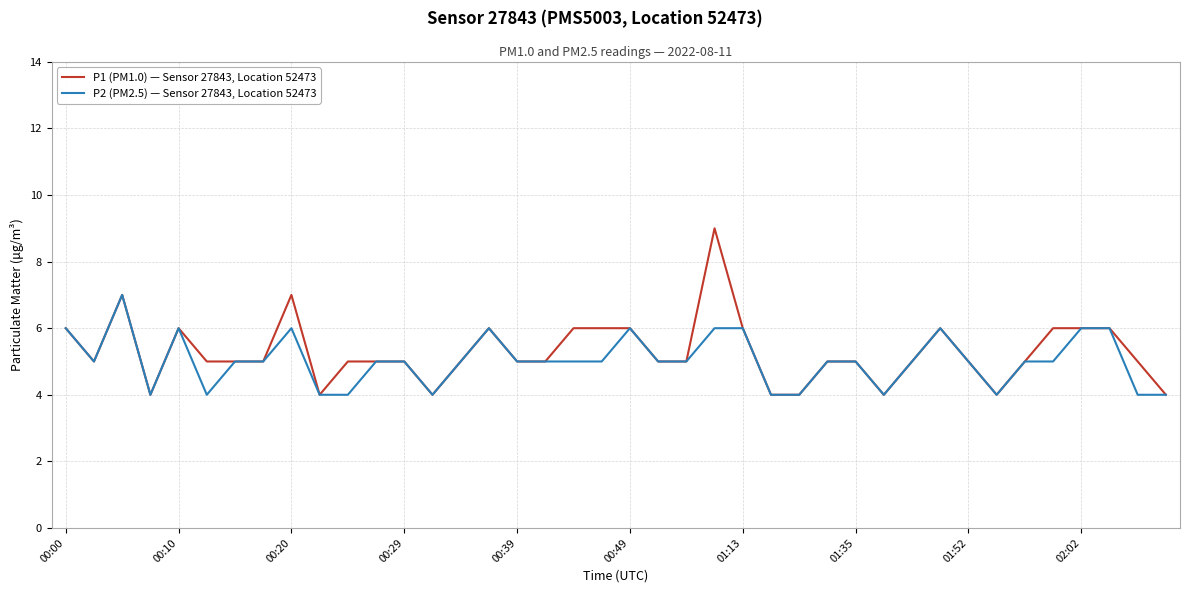

What is the maximum value for P1 (PM1.0) — Sensor 27843, Location 52473?

9